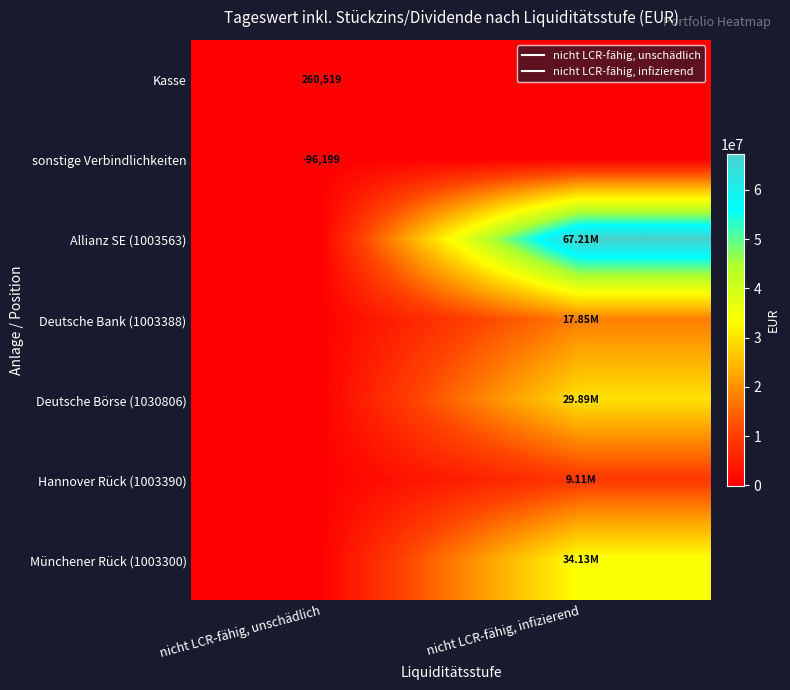

Which series has the widest spread of values?

Allianz SE (1003563)